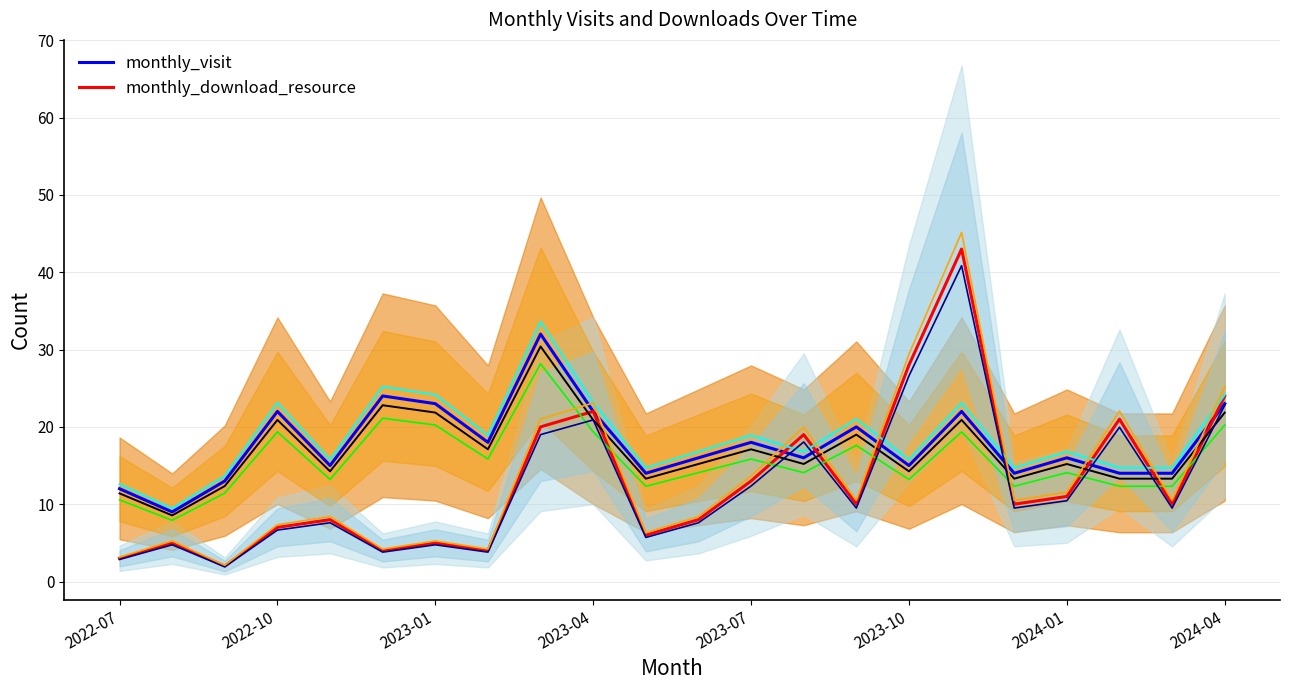

What is the approximate value of monthly_visit at 2023-04?

22